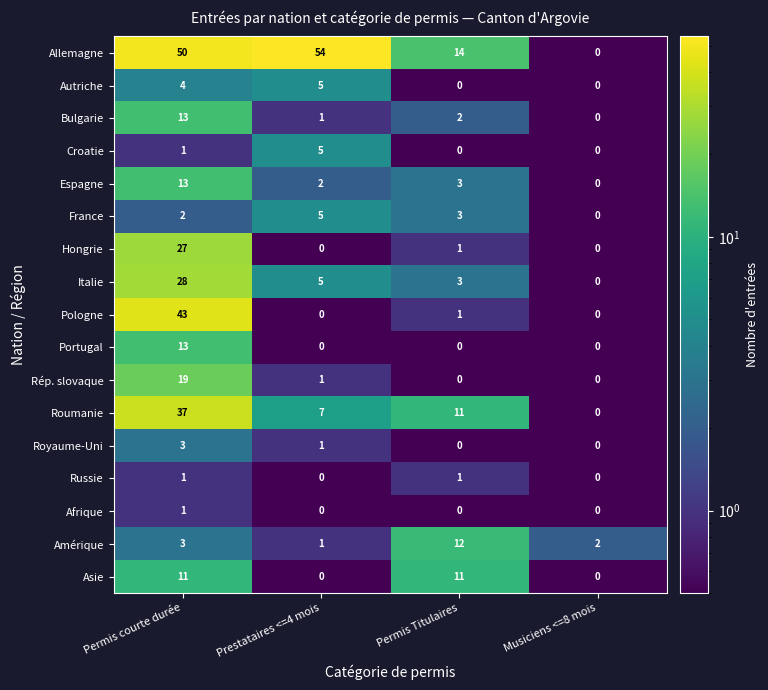

At which label does Royaume-Uni first exceed 1?

Permis courte durée